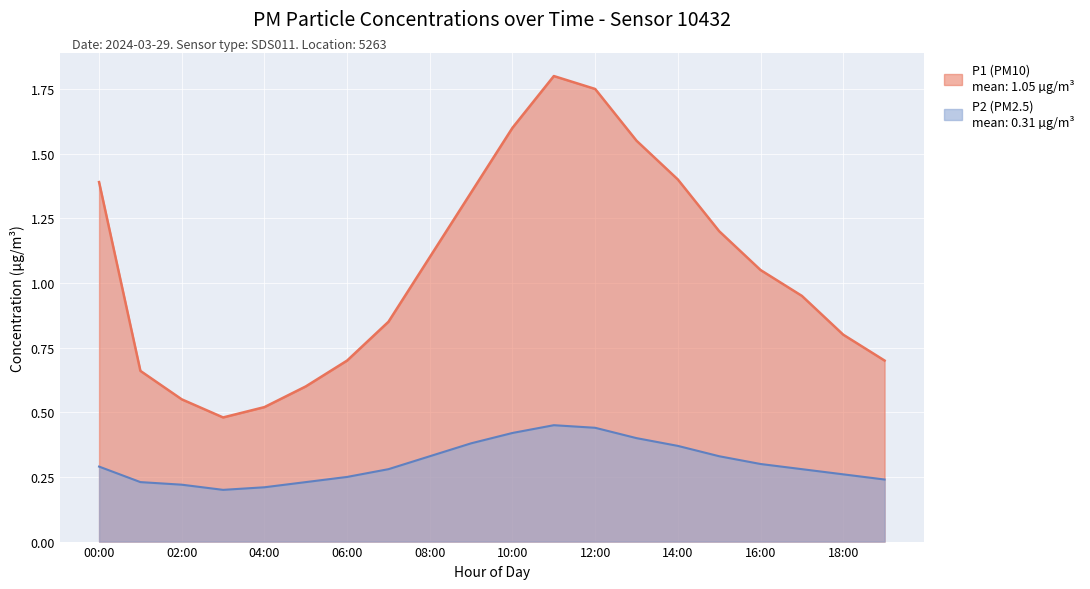

Which series has the largest range (max minus min)?

P1